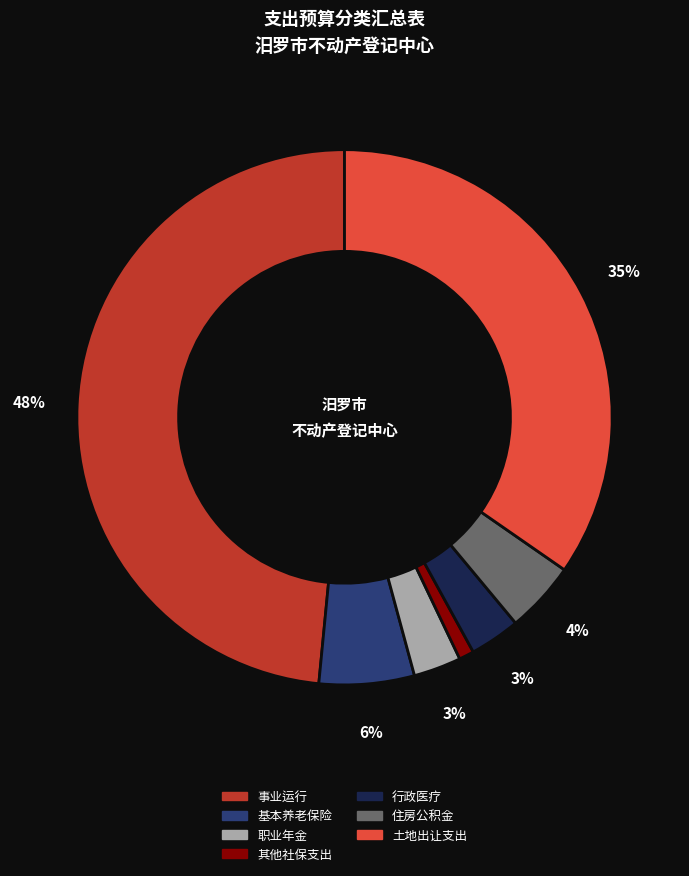

To the nearest percent, what is the average slice percentage?

14%